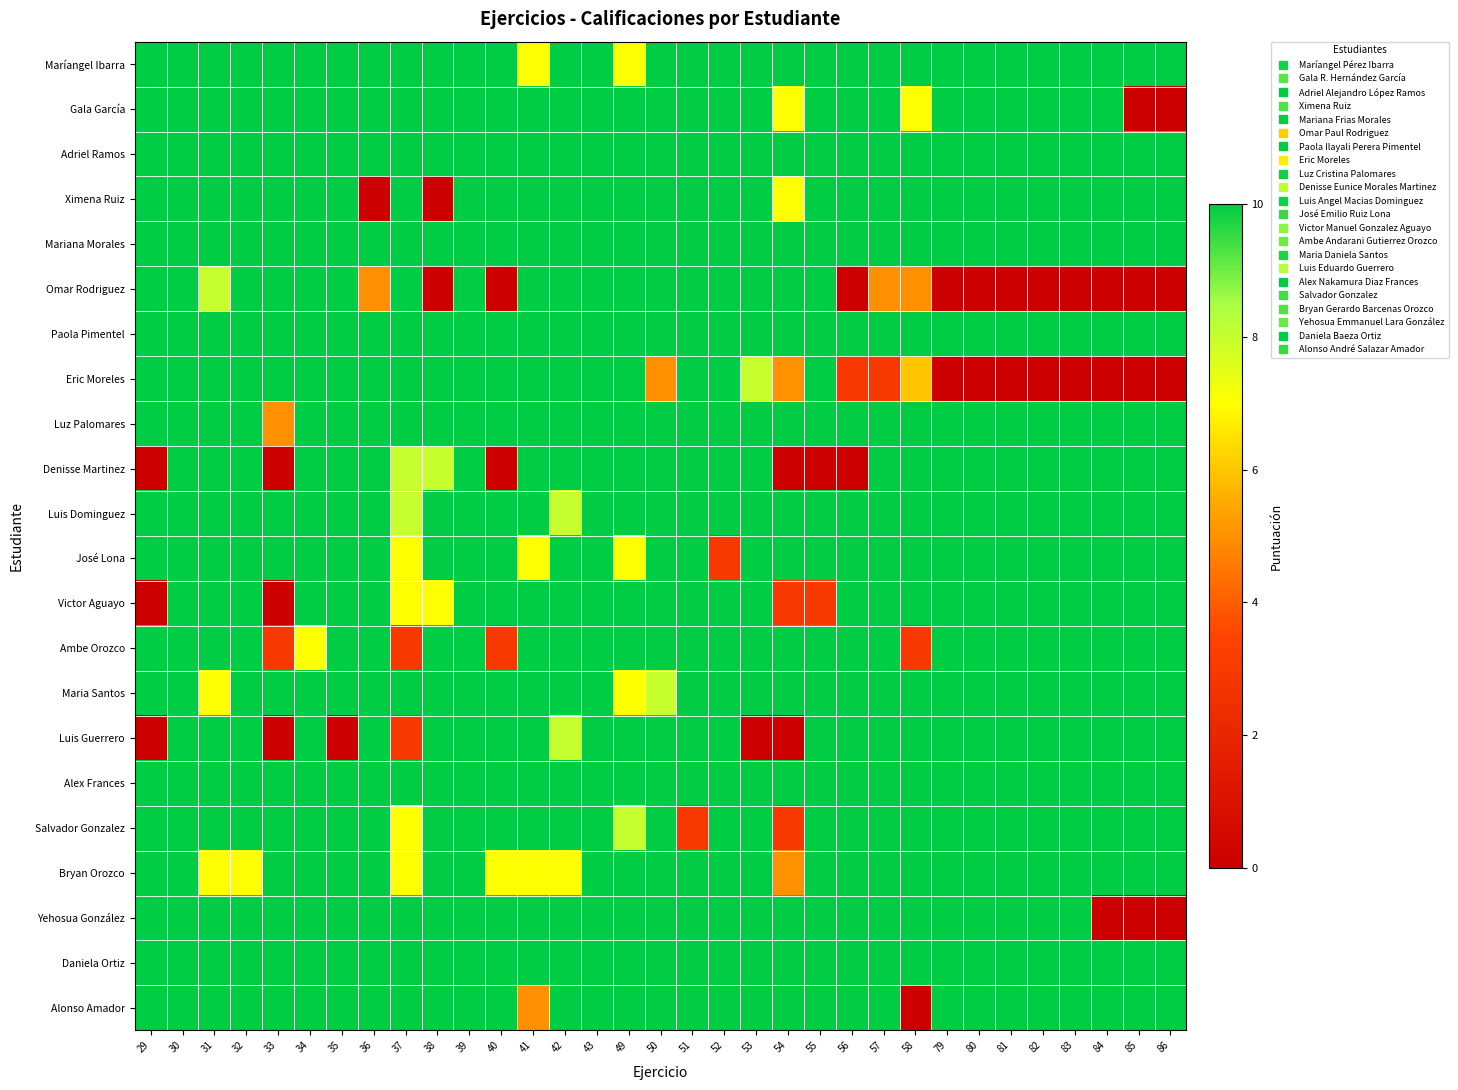

Which label corresponds to the largest value in the chart?

29